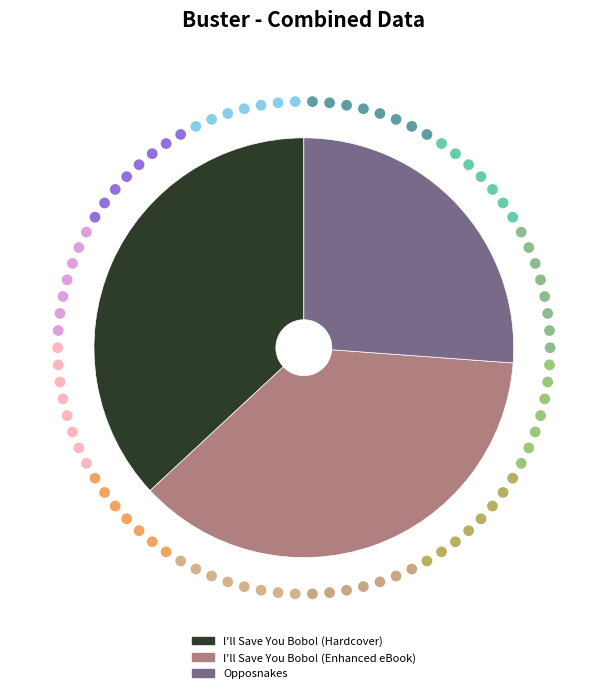

To the nearest percent, what is the average slice percentage?

33%